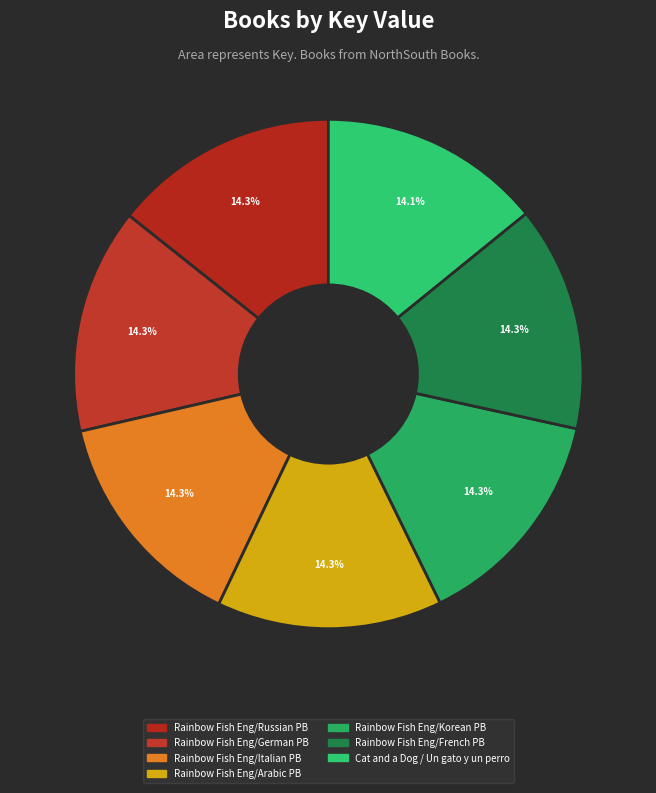

What is the largest slice in the pie chart?

Rainbow Fish Eng/Russian PB